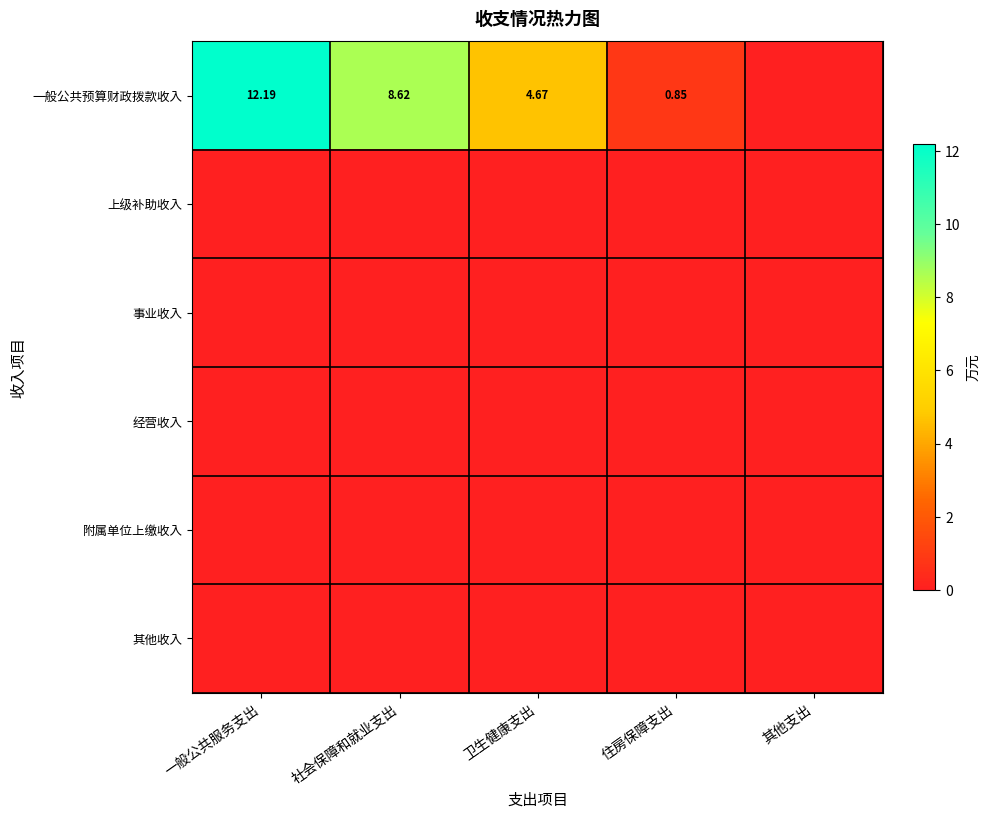

What is the total value across all series at 一般公共服务支出?

12.2